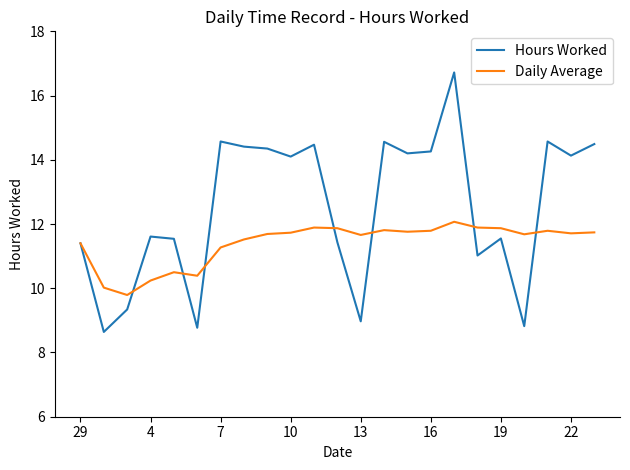

List the series in order of their overall mean, highest first.

Hours Worked, Daily Average